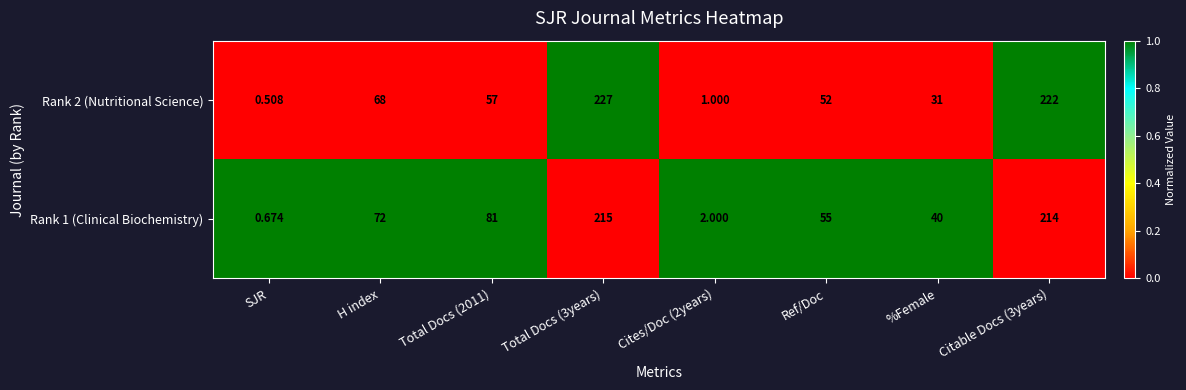

Which category has the lowest value in the Rank 2 (Nutritional Science) series?

SJR